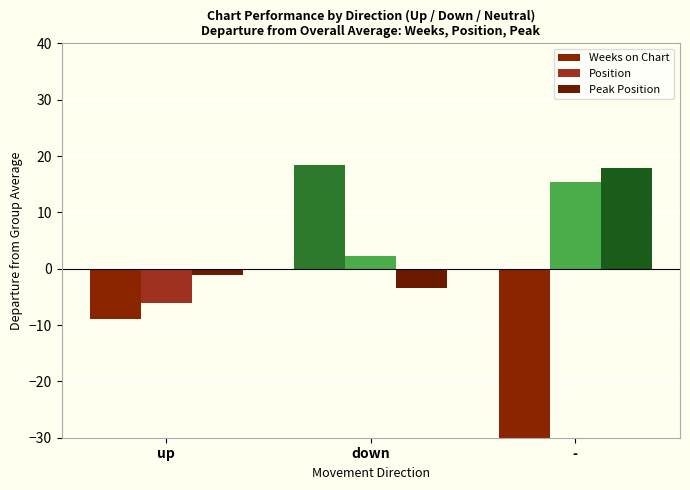

List the labels in order of Weeks on Chart value, smallest first.

-, up, down